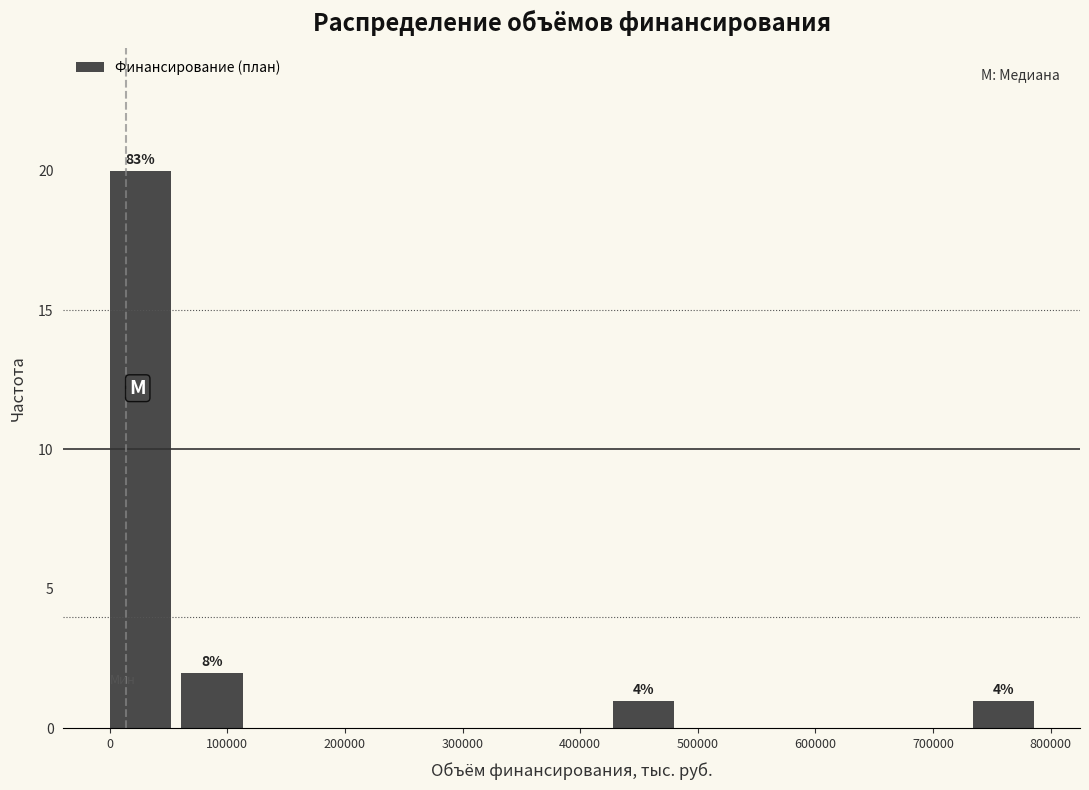

Which range on the x-axis has the tallest bar?

0 to 60000